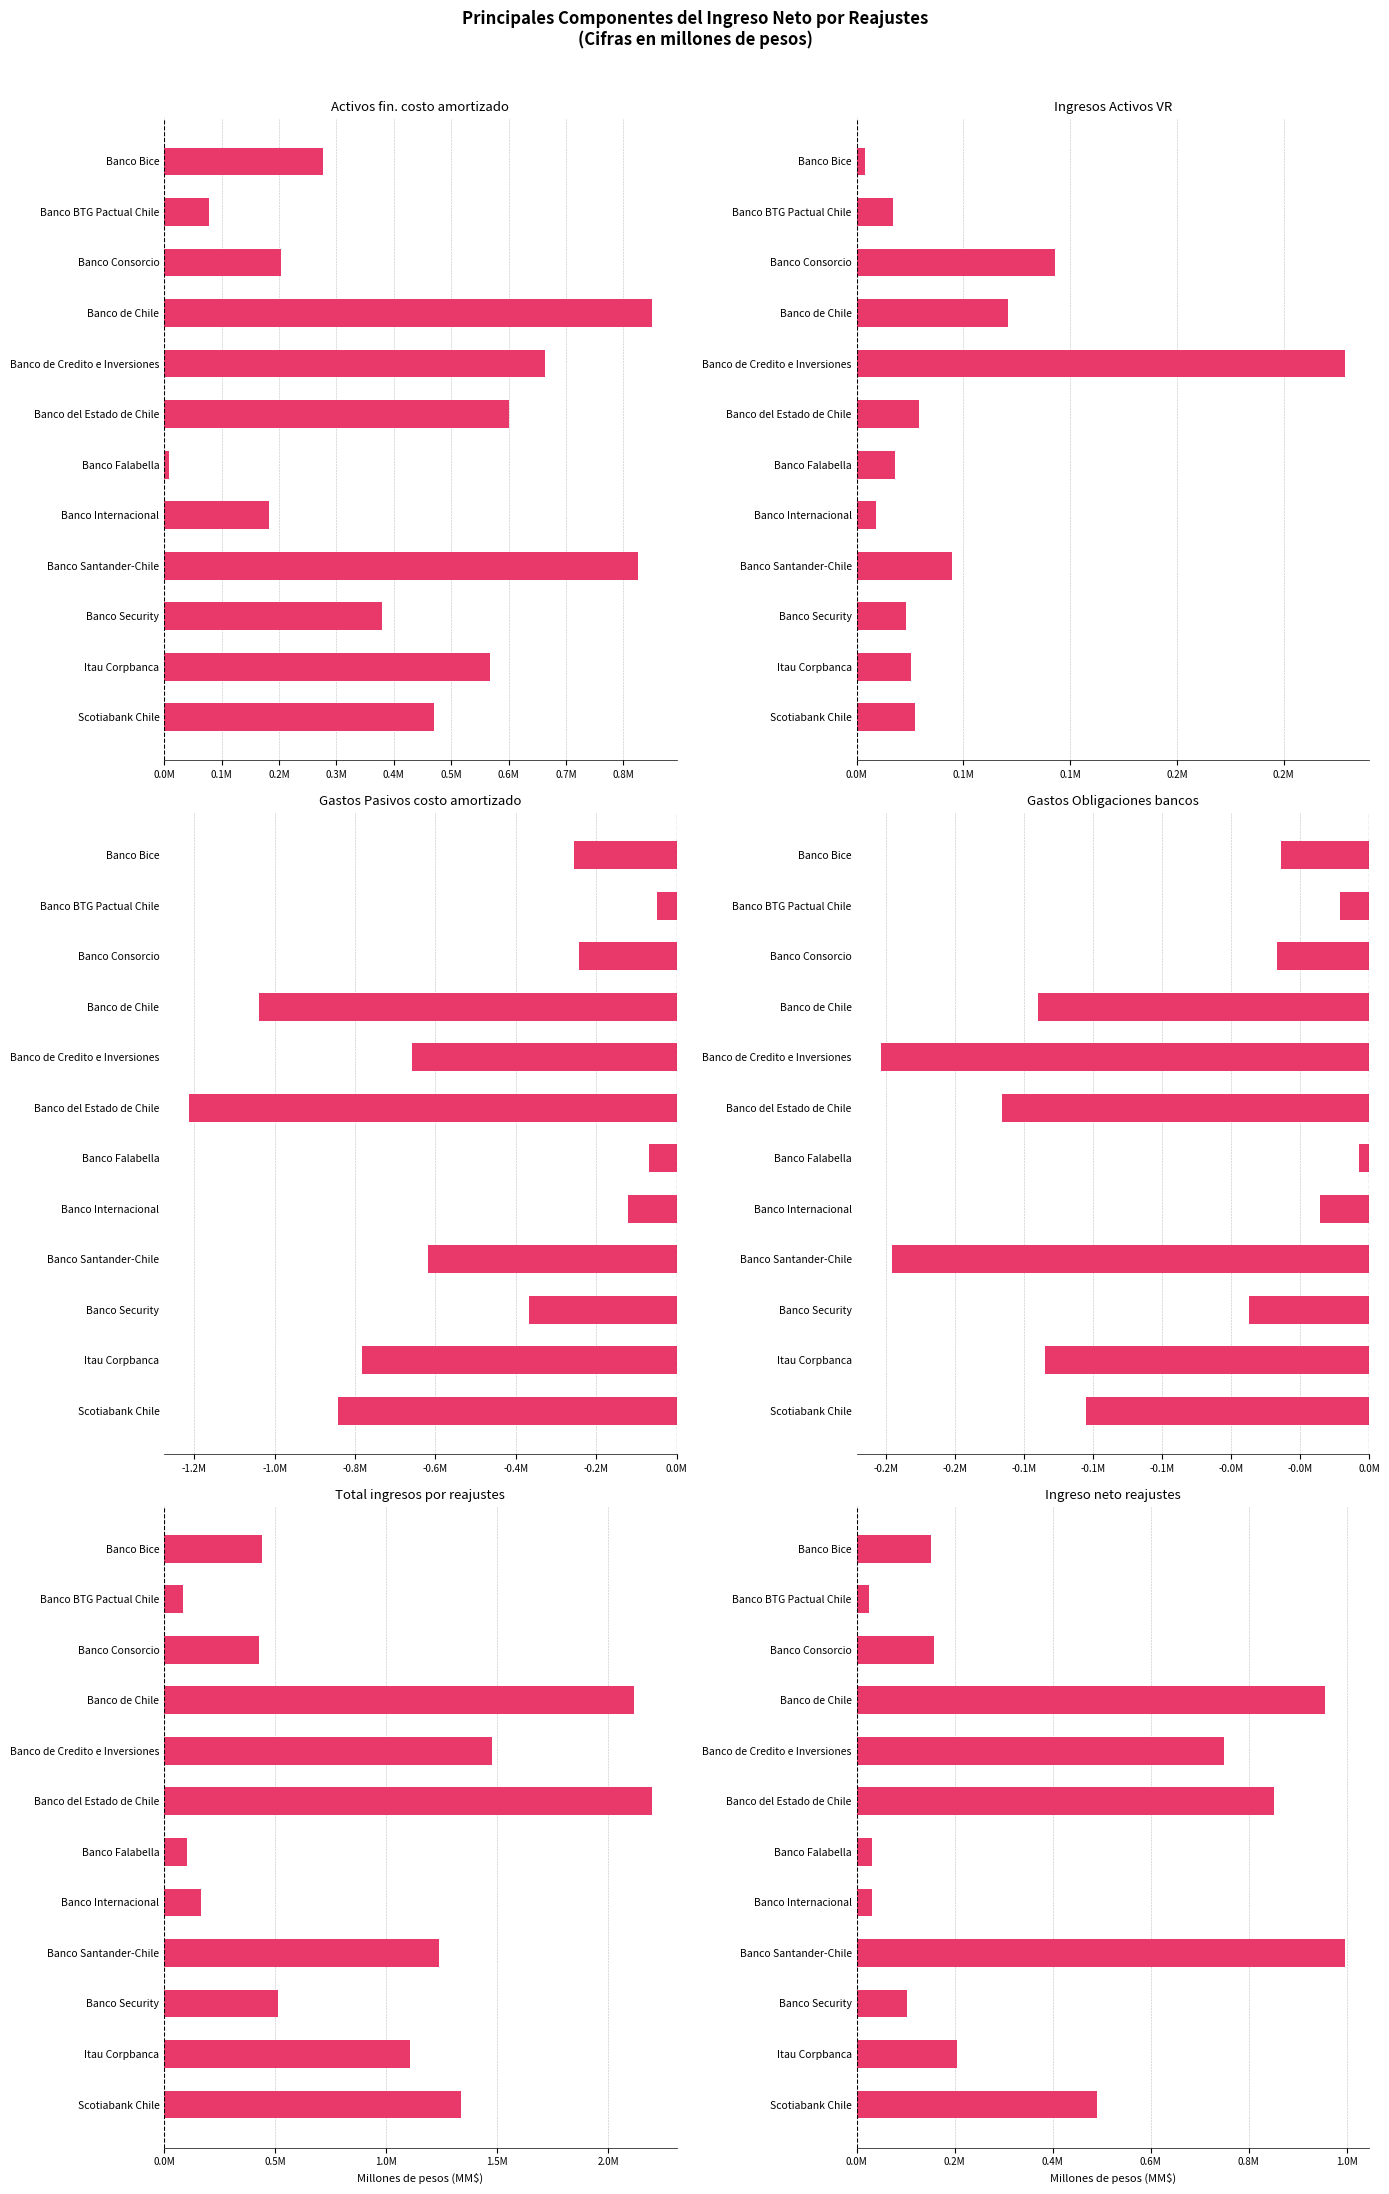

True or false: Total ingresos por reajustes has a value of 0.1 at Banco BTG Pactual Chile.

False